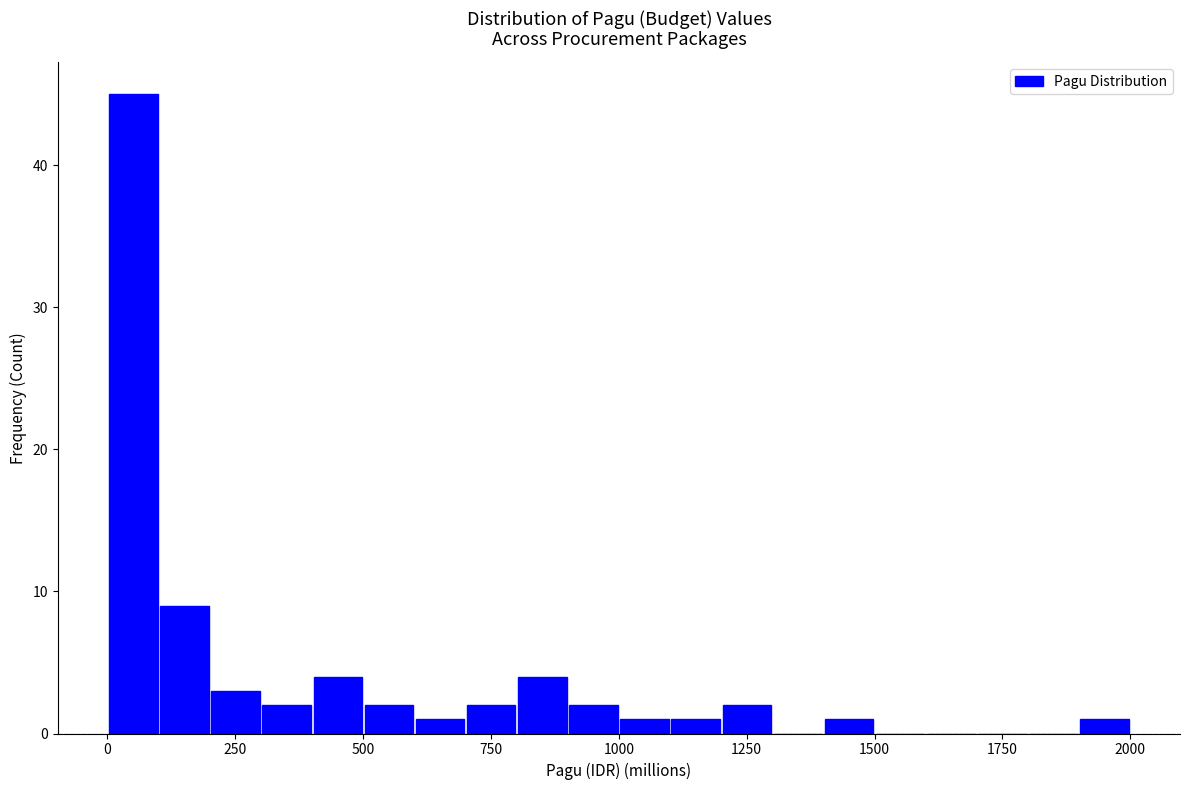

Read against the x-axis, roughly where is the centre of the tallest bar?

50